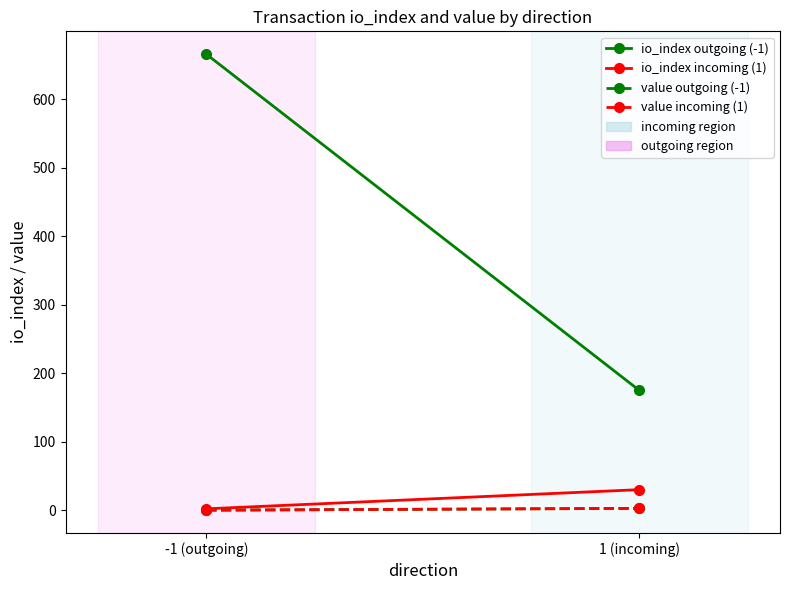

What position from the right is 1 (incoming)?

1